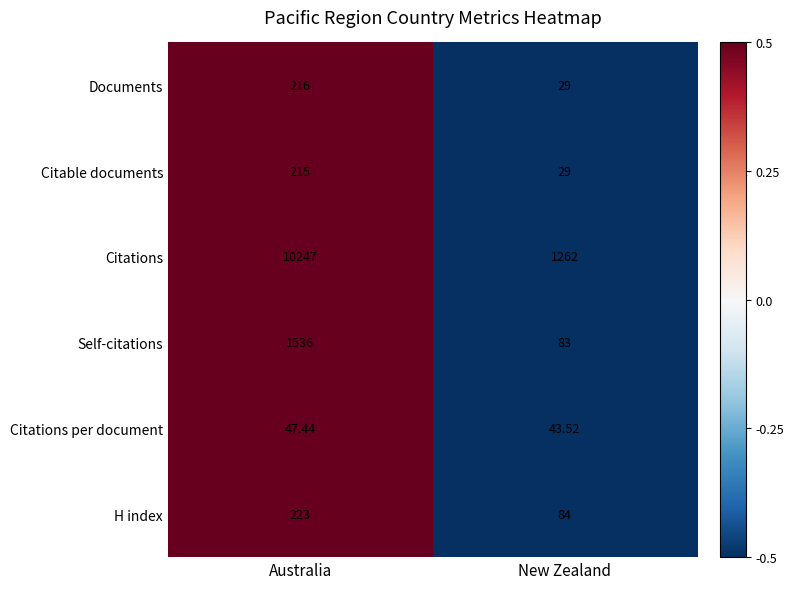

Where is Documents nearest to the value 122?

New Zealand